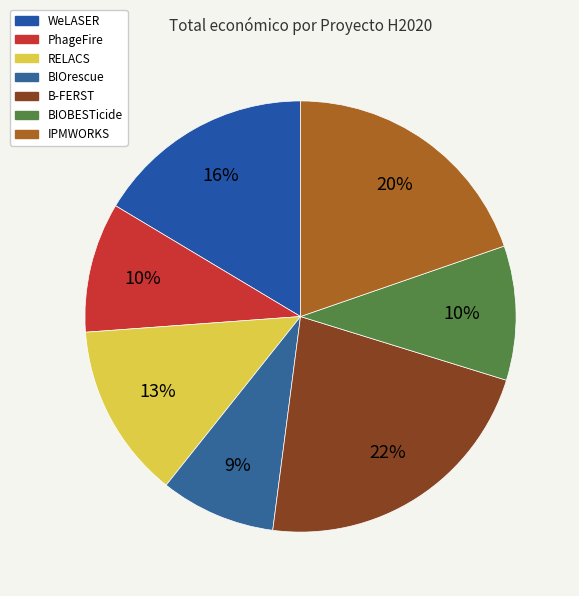

Rank the categories by value from lowest to highest.

BIOrescue, PhageFire, BIOBESTicide, RELACS, WeLASER, IPMWORKS, B-FERST